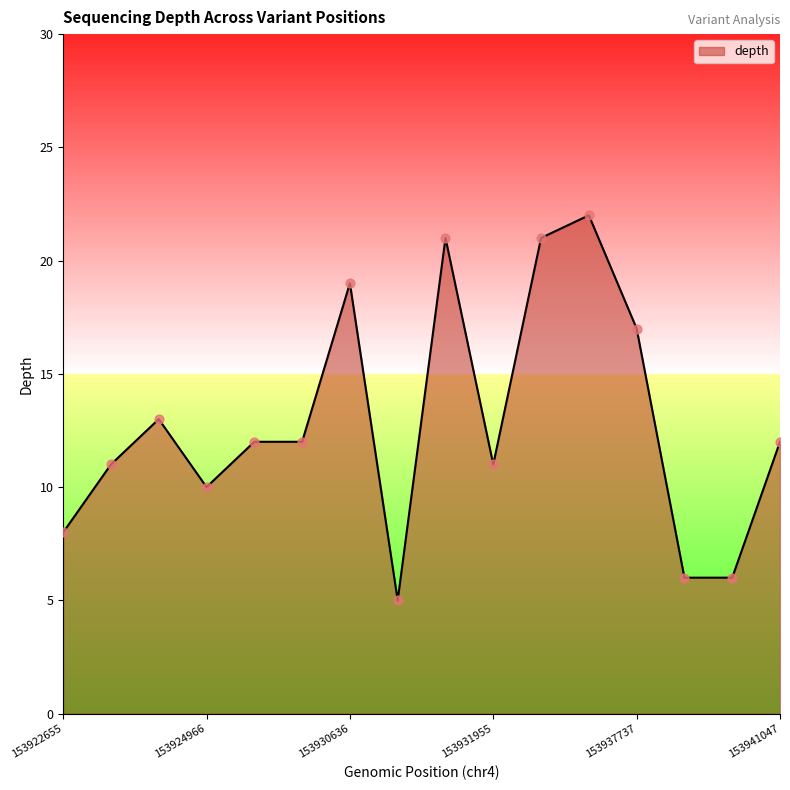

What is the difference between the maximum and minimum values?

17